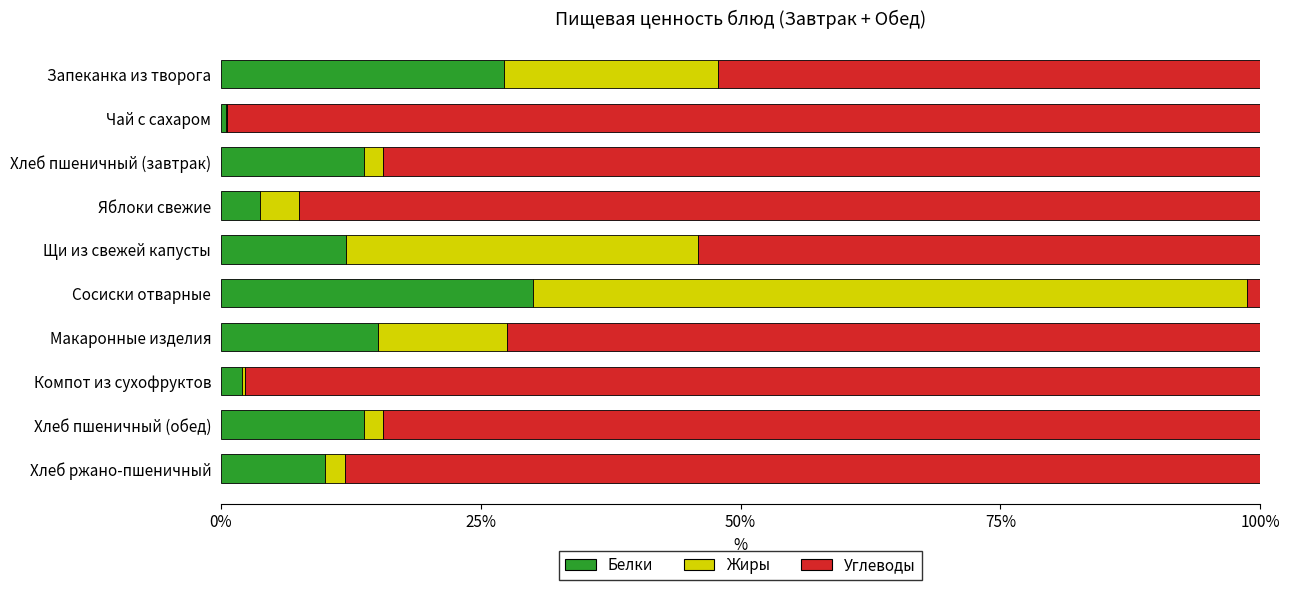

What is the sum of all Белки values?

128.3